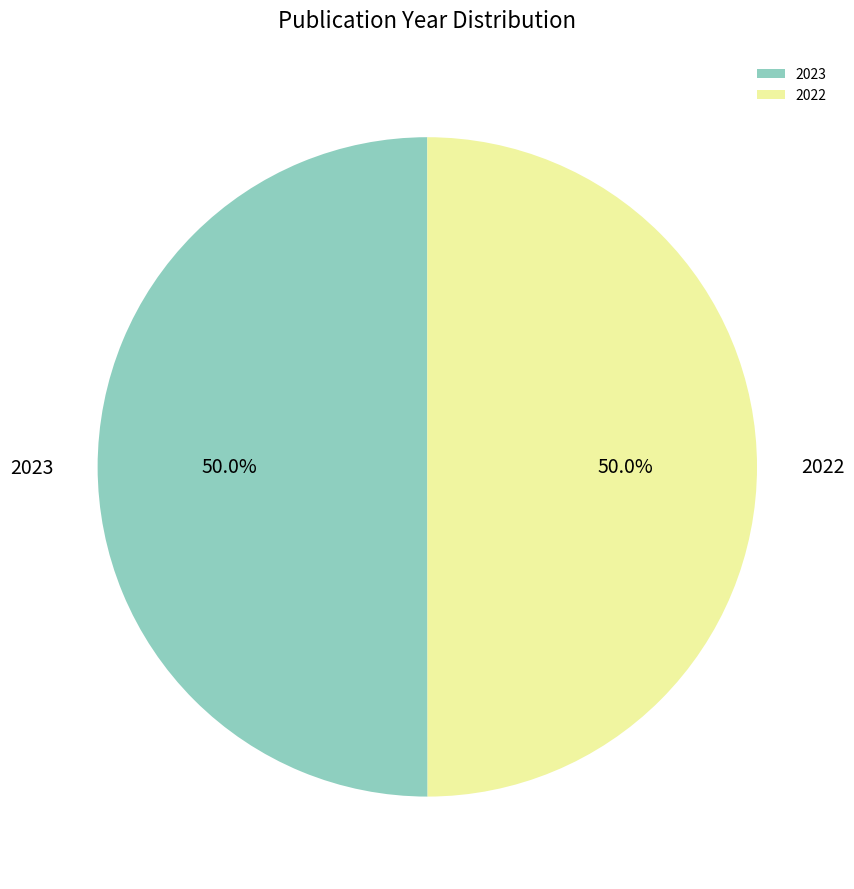

Approximately how many times larger is the value at 2023 compared to 2022?

1.0